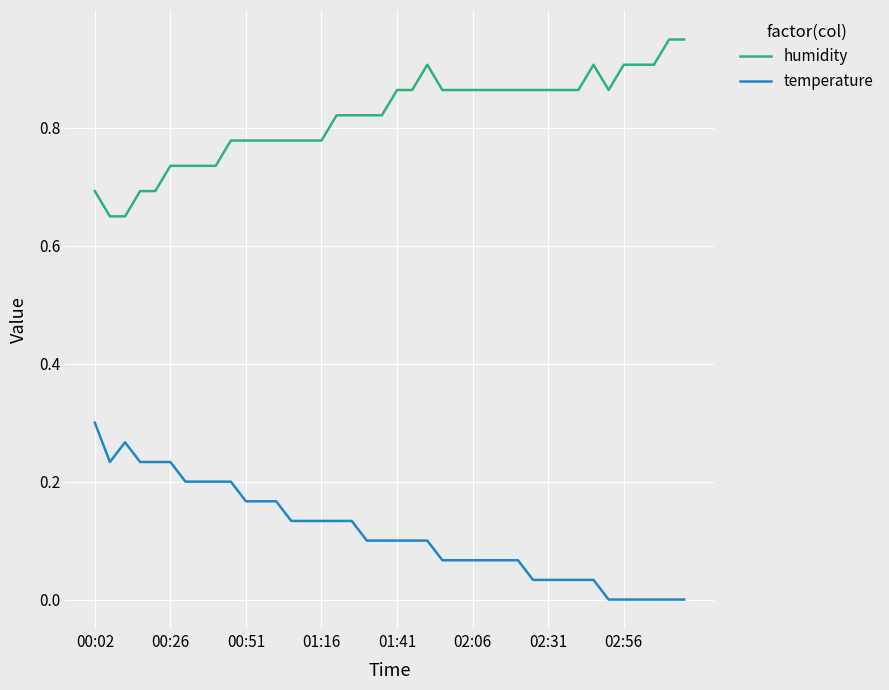

True or false: humidity and temperature intersect in this chart.

False